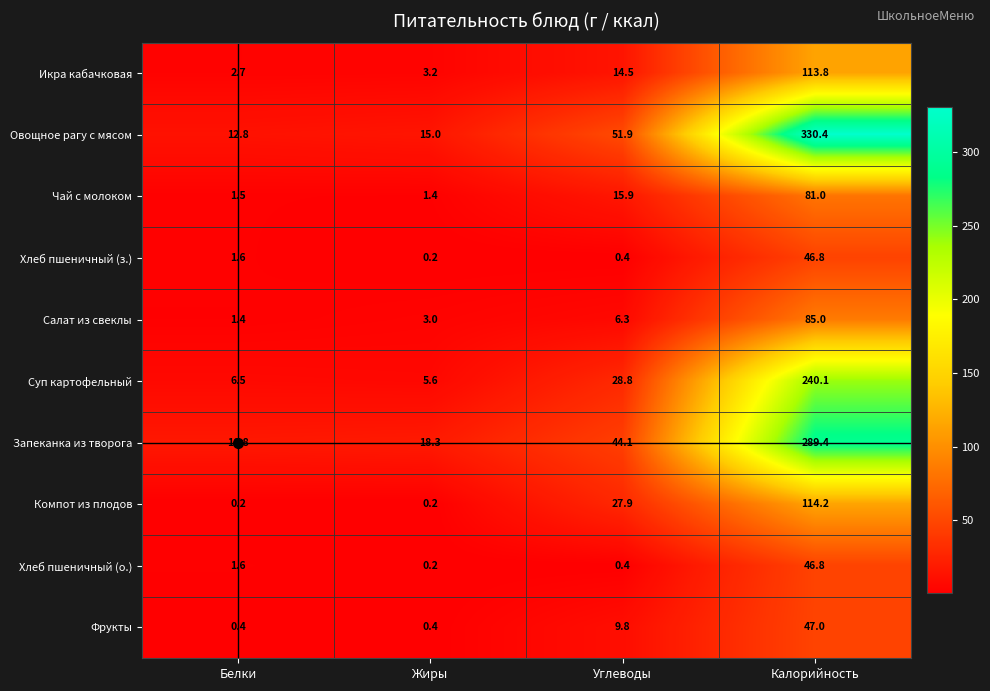

What is the sum of the Хлеб пшеничный (о.) values at Жиры and Белки?

1.8